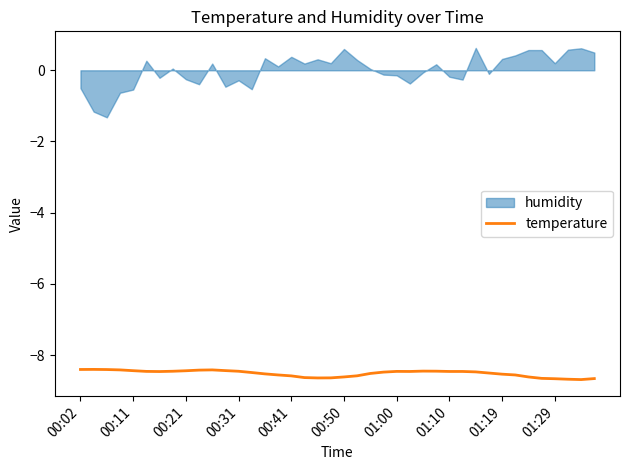

What is the minimum value for temperature?

-8.7